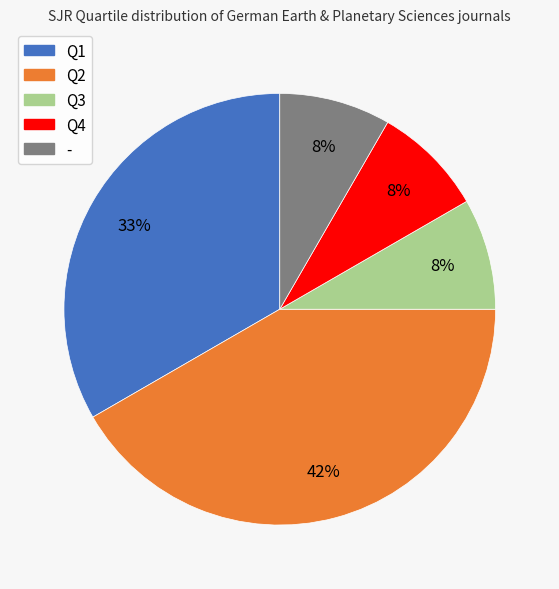

The Q2 slice represents 55% of the pie. True or false?

False